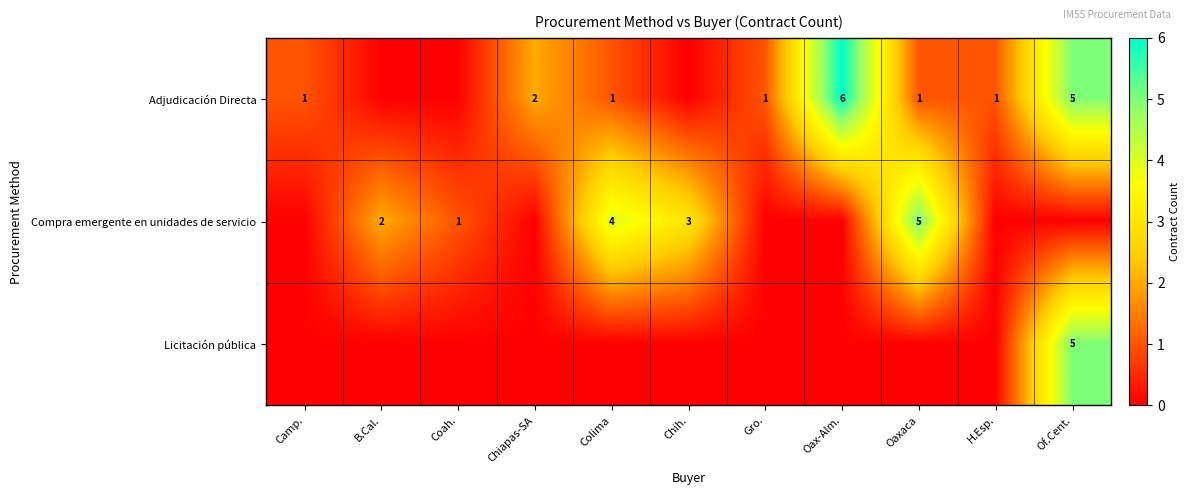

Is it true that Compra emergente en unidades de servicio equals 4 at Colima?

True